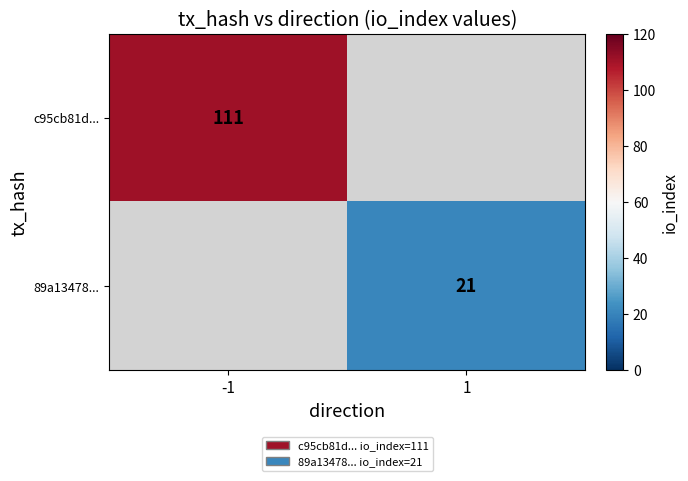

Is it true that c95cb81d... equals 111 at -1?

True